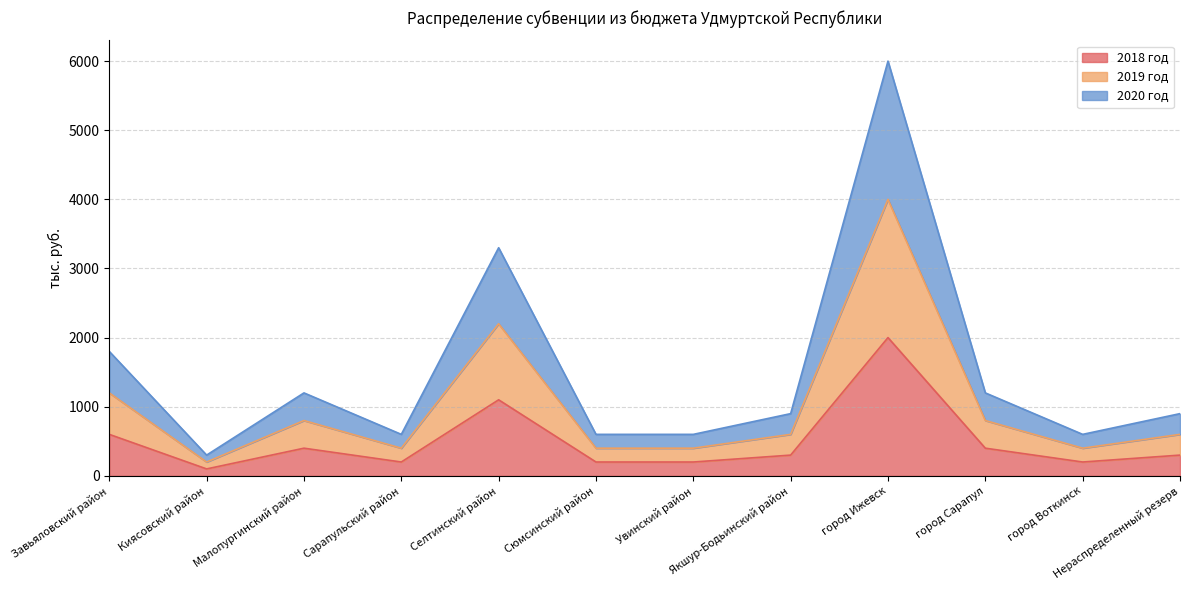

What is the value of the 2020 год point at the 12th from the left?

900